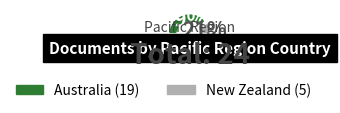

To the nearest percent, what portion does New Zealand represent?

21%